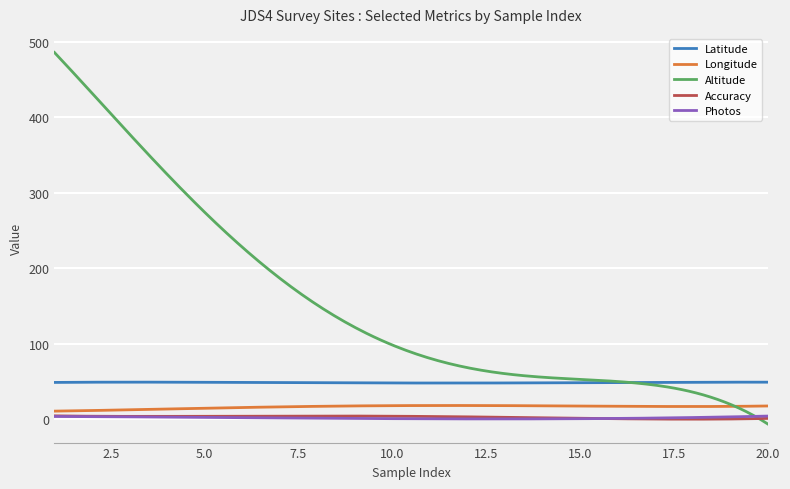

How many intersections are there between Longitude and Altitude?

1